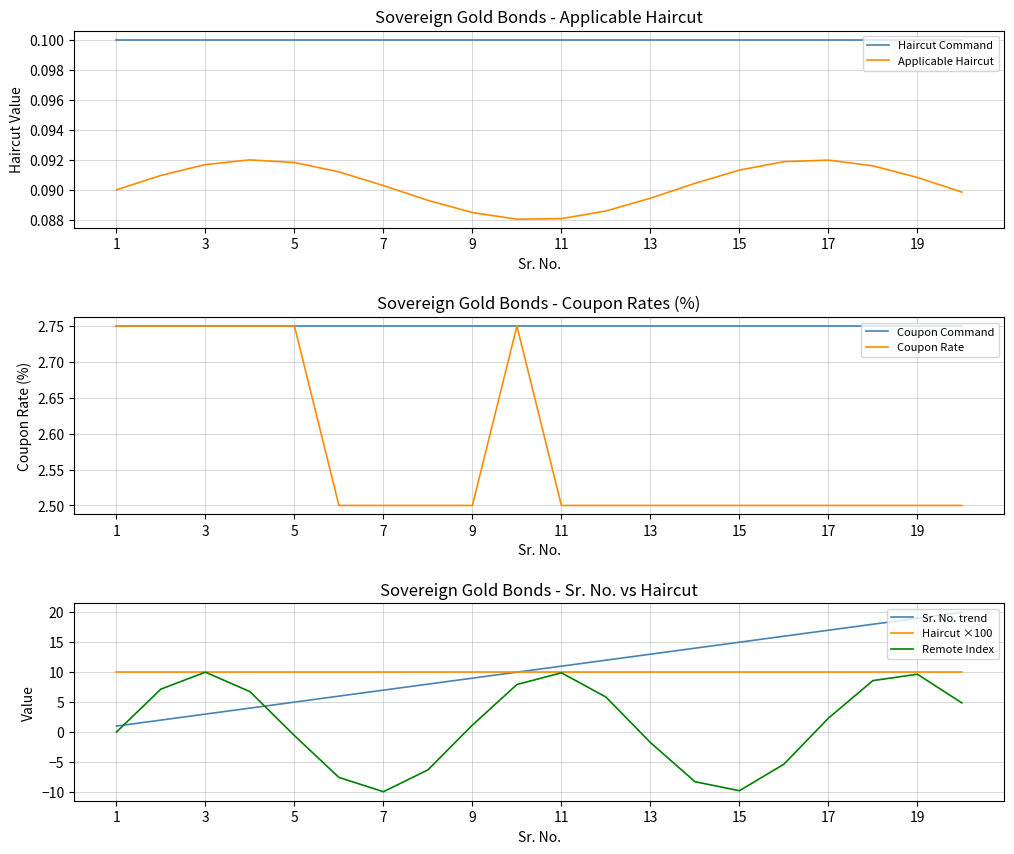

True or false: Remote Index has a value of 13.0 at 19.

False